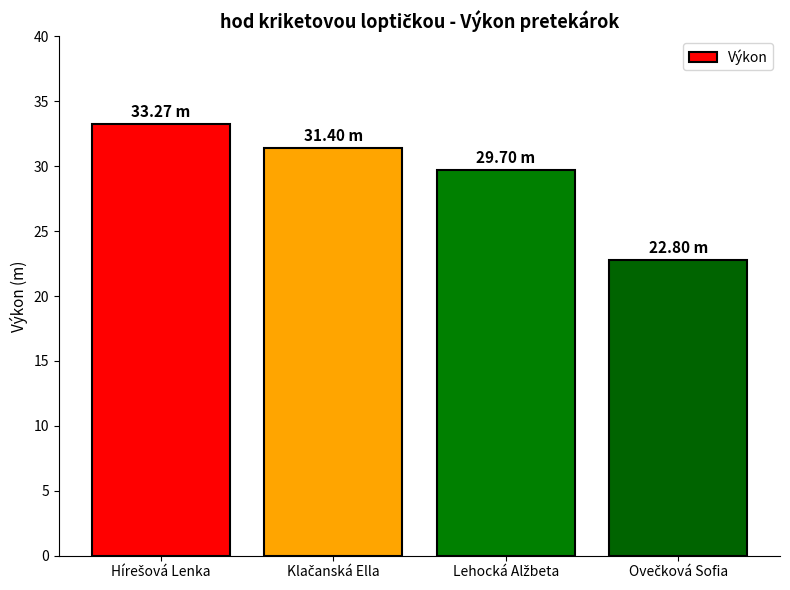

What is the average value?

29.3